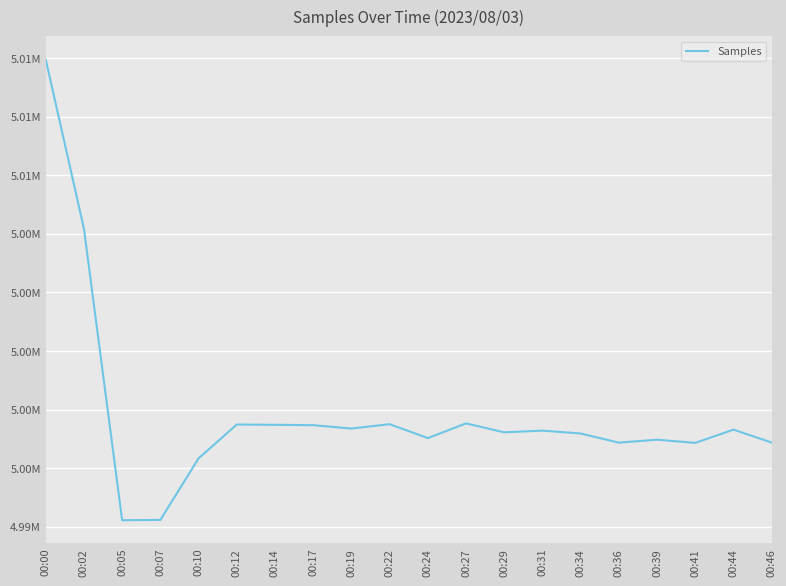

At which category does the chart reach its peak across all series?

00:00